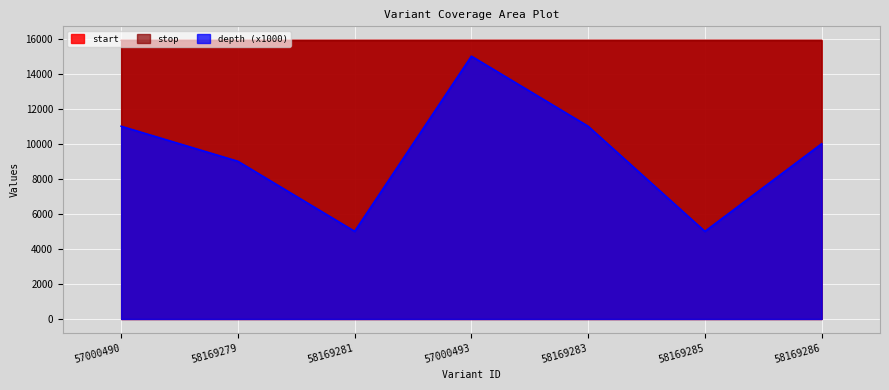

Which series has the largest total across all categories?

stop